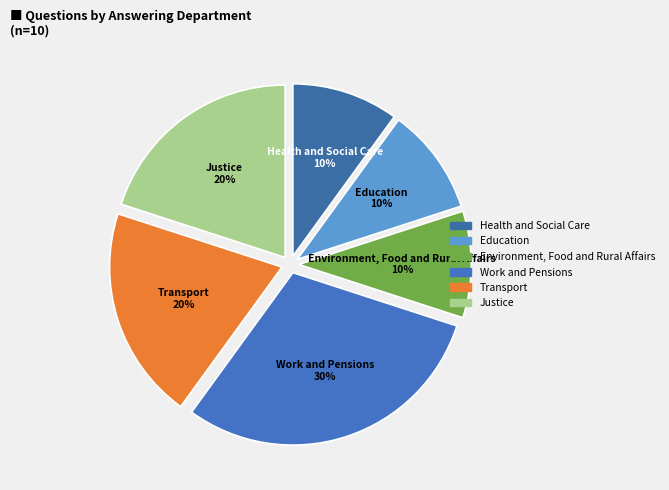

Is Education the majority of the pie?

No